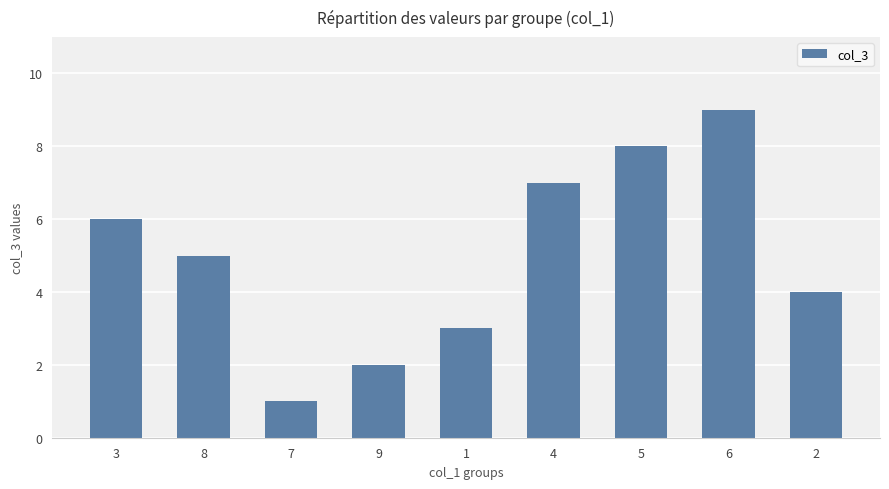

How many values are between 3 and 7?

5